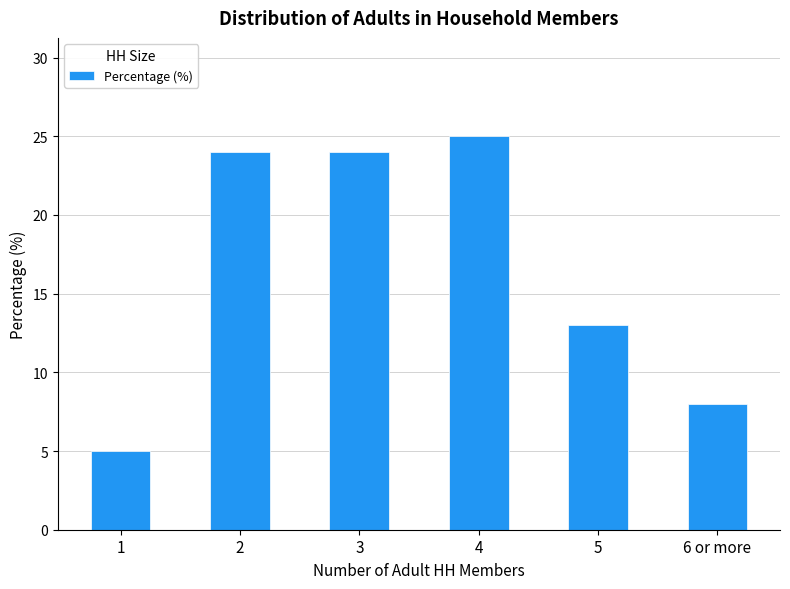

The chart shows a value of 24 at 2. True or false?

True